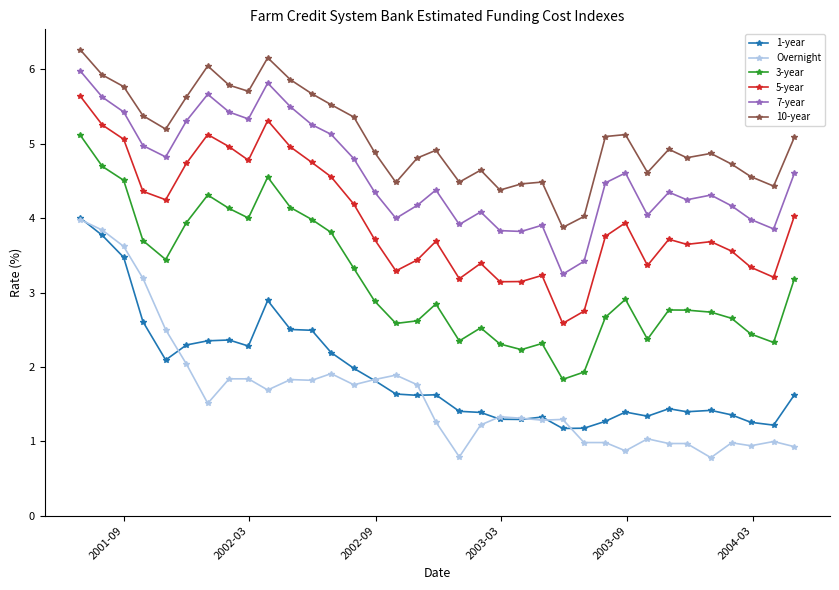

What is the value of the 7-year point at the 5th from the left?

4.8